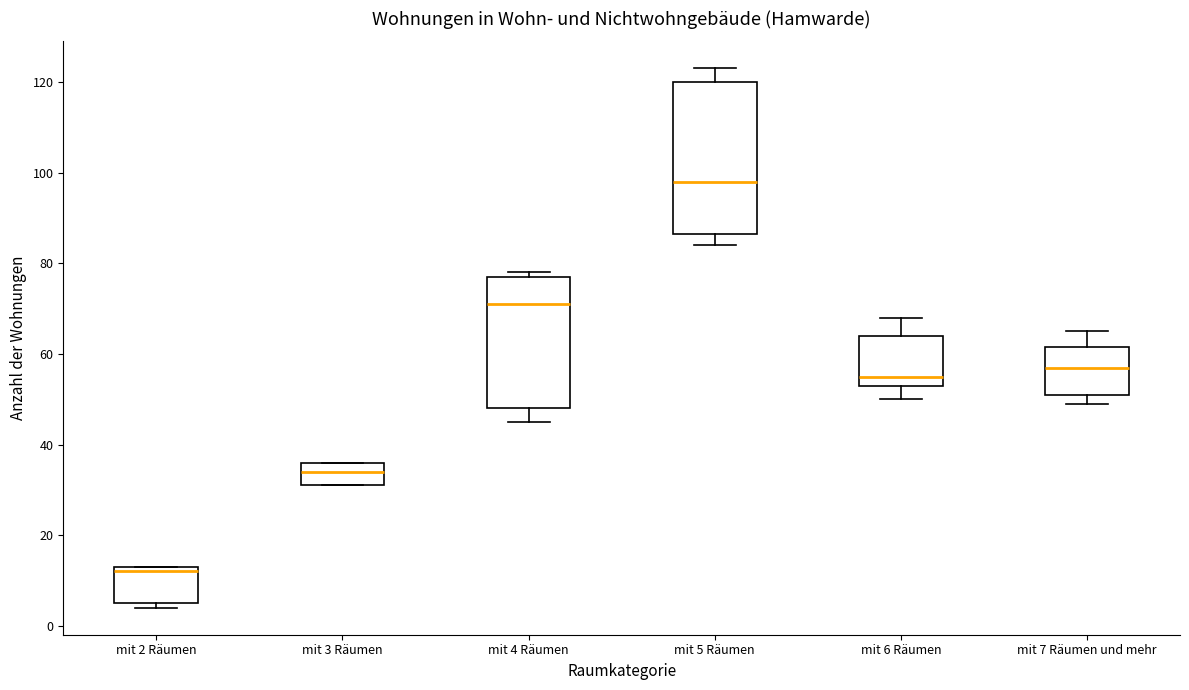

Which box is the tallest, from its lower edge to its upper edge?

mit 5 Räumen